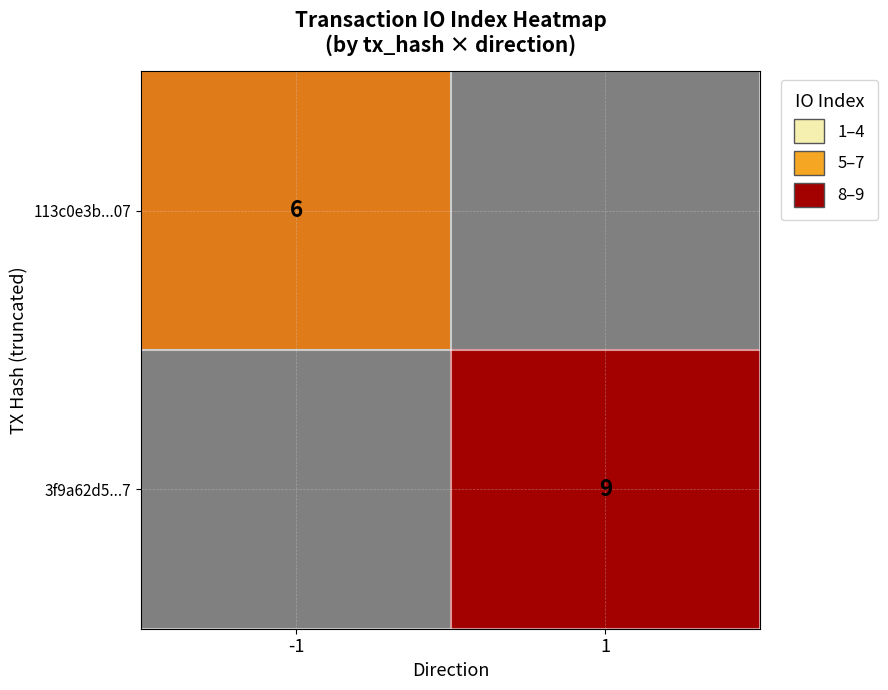

True or false: 113c0e3b...07 has a value of 6 at -1.

True